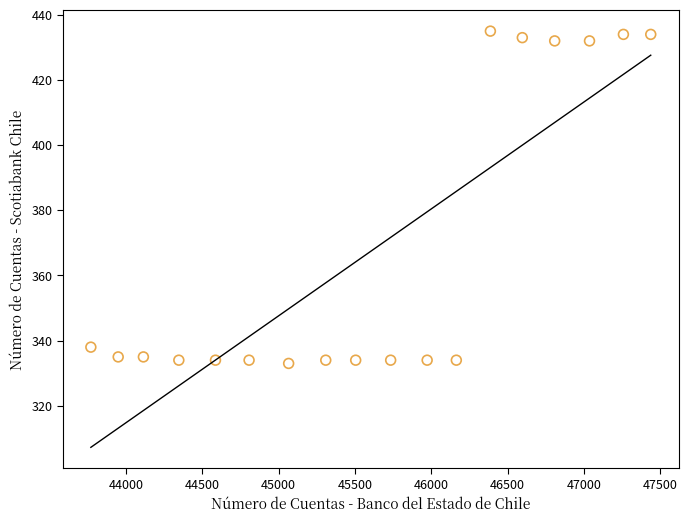

What Y value in the scatter plot is closest to 384?

338